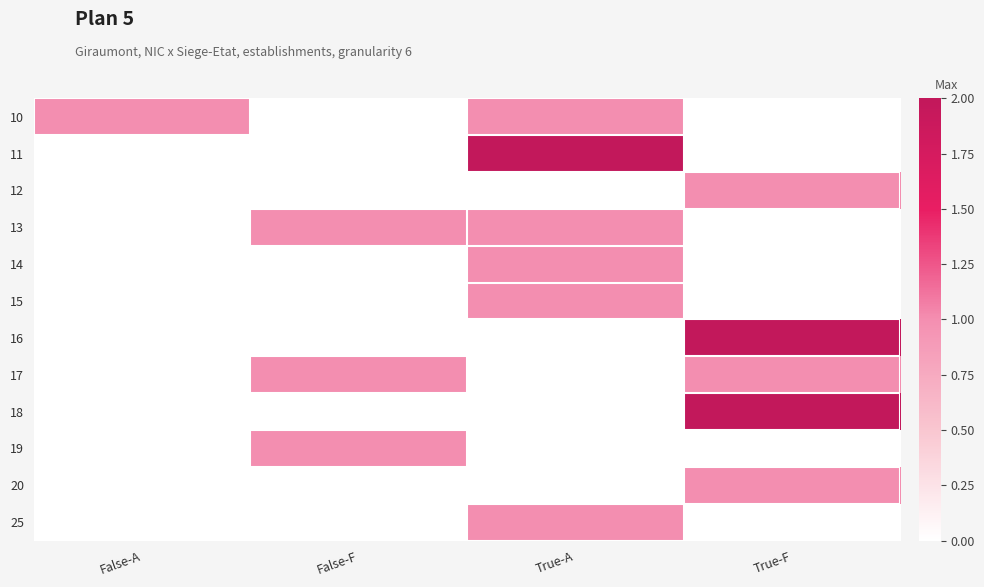

At which category does the chart reach its minimum across all series?

False-F